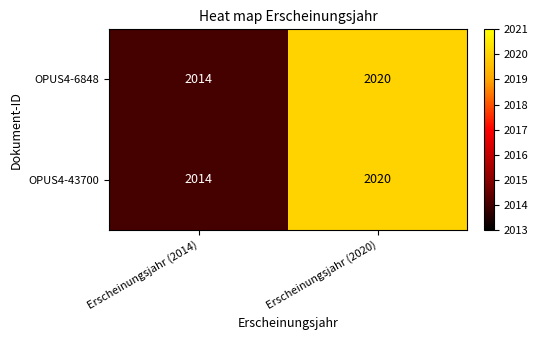

Reading left to right, transcribe all the data shown in this chart.

OPUS4-6848: Erscheinungsjahr (2014)=2014	Erscheinungsjahr (2020)=2020
OPUS4-43700: Erscheinungsjahr (2014)=2014	Erscheinungsjahr (2020)=2020